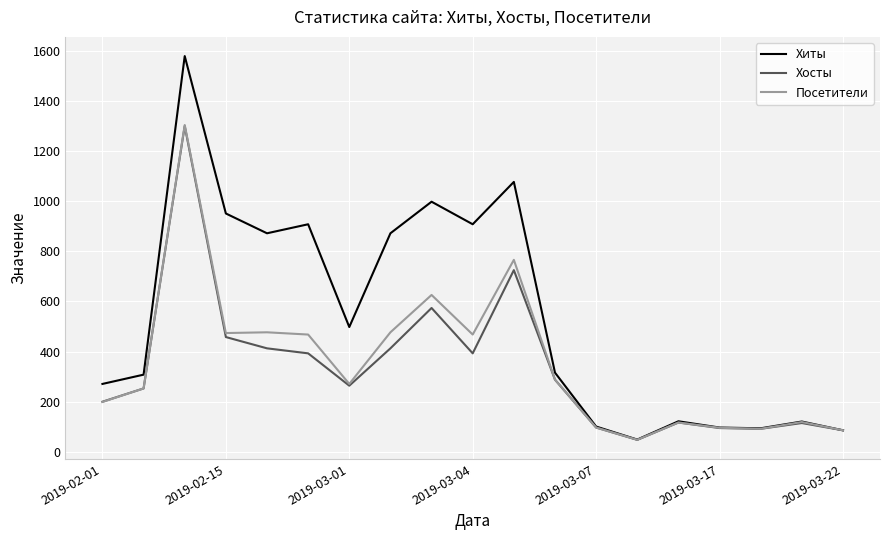

Which series has the largest total across all categories?

Хиты